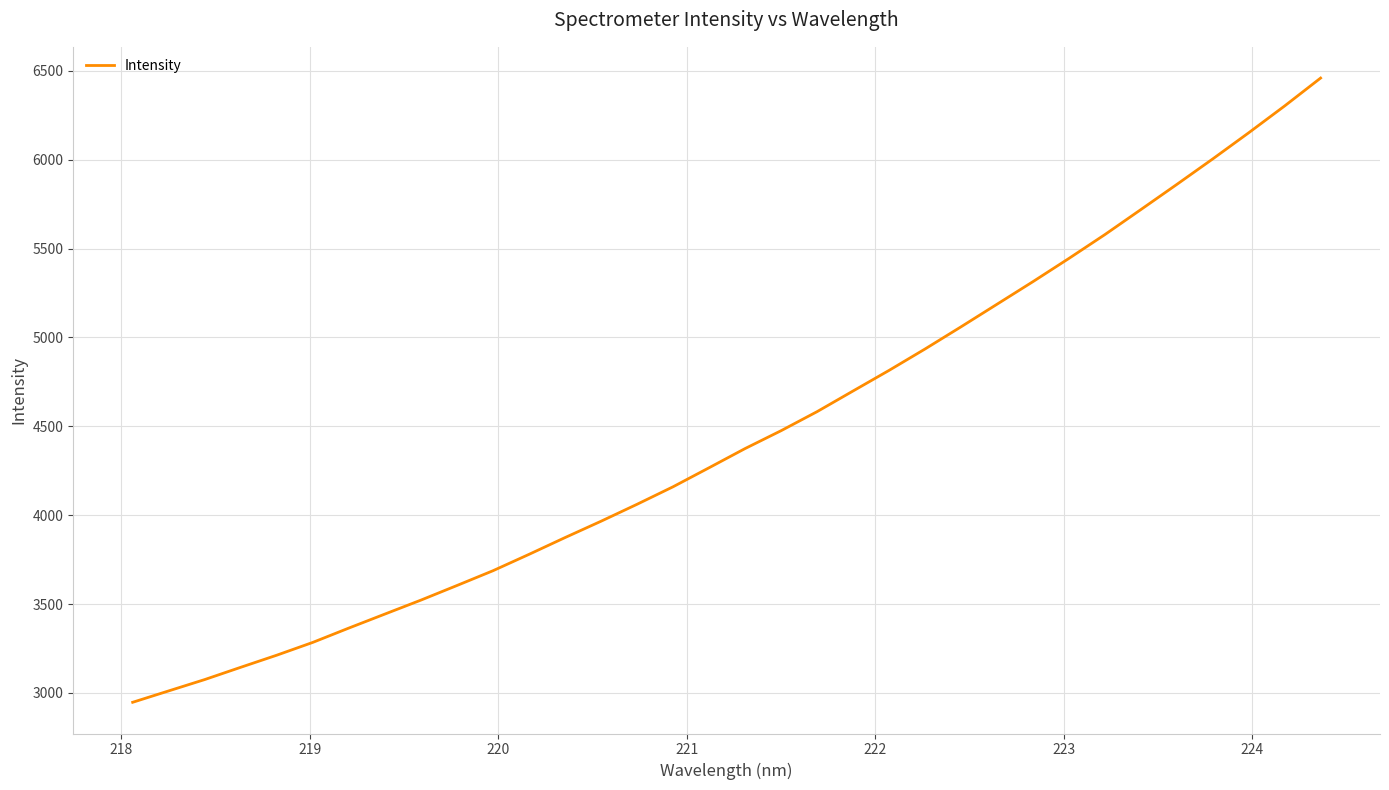

What is the greatest value displayed?

6459.8